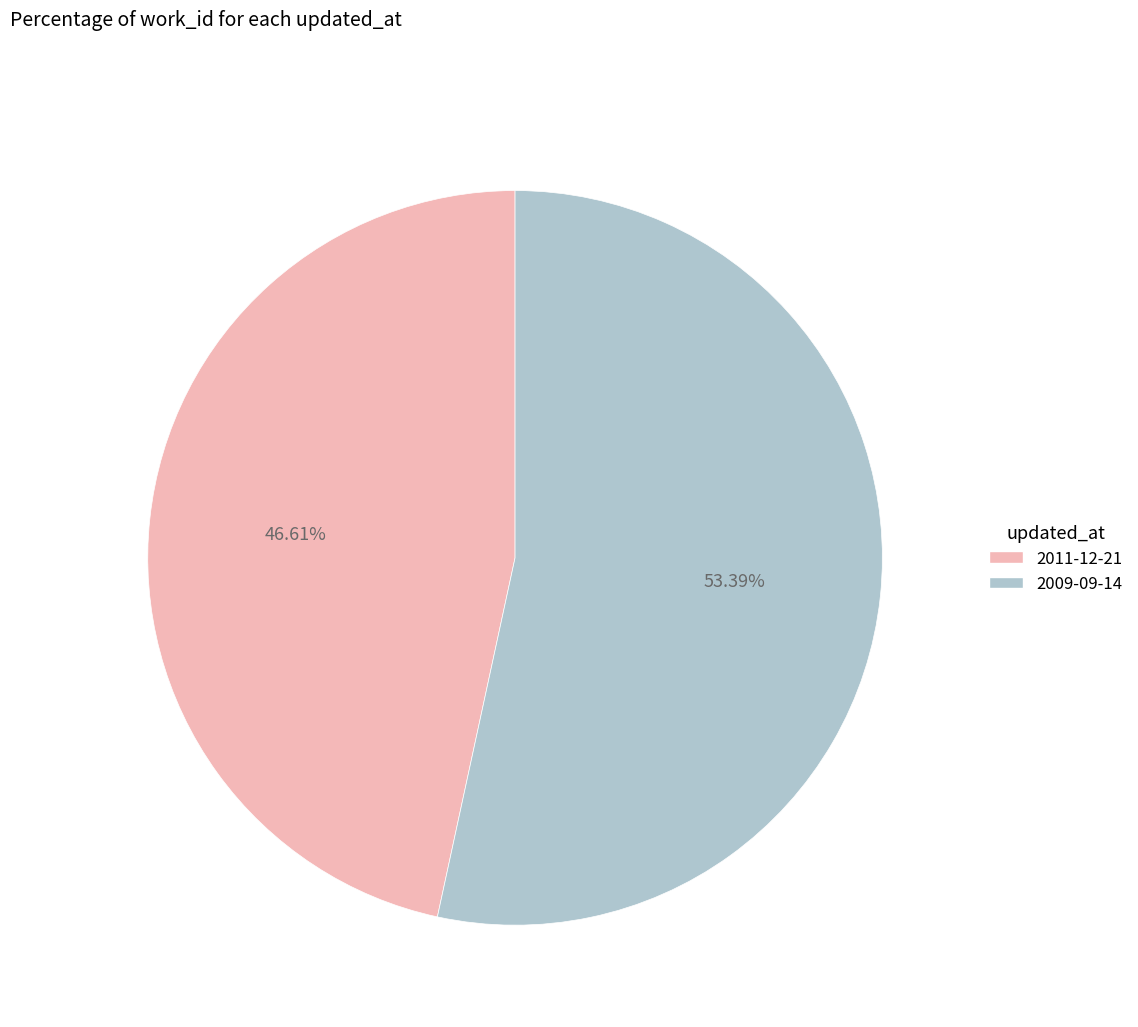

True or false: 2011-12-21 accounts for 60% of the total.

False